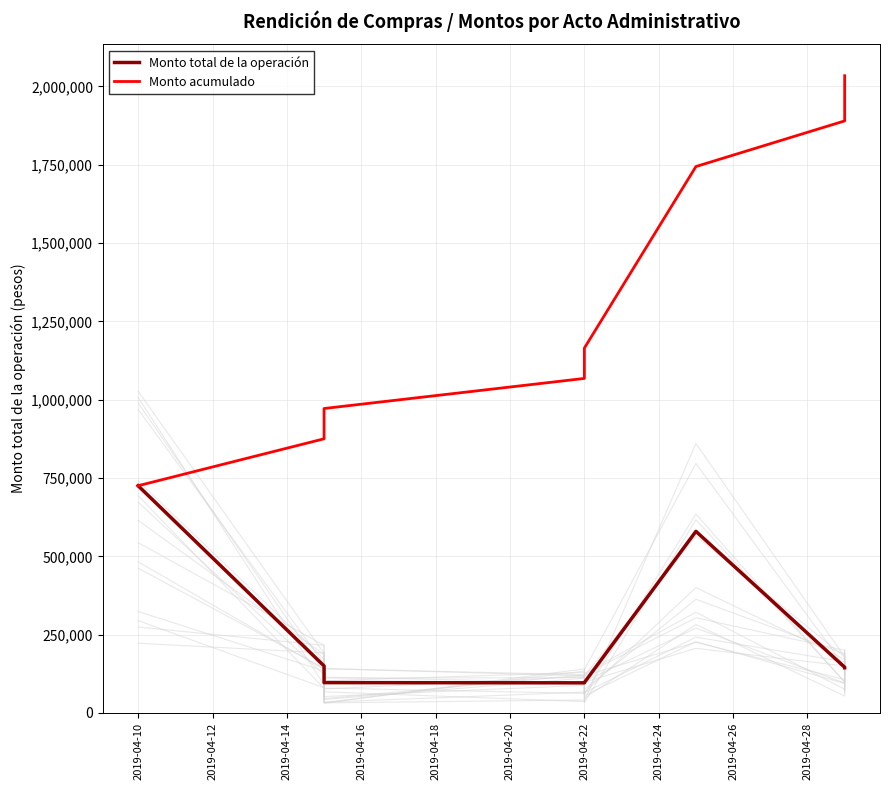

What is the highest value of the Monto total de la operación series?

725295